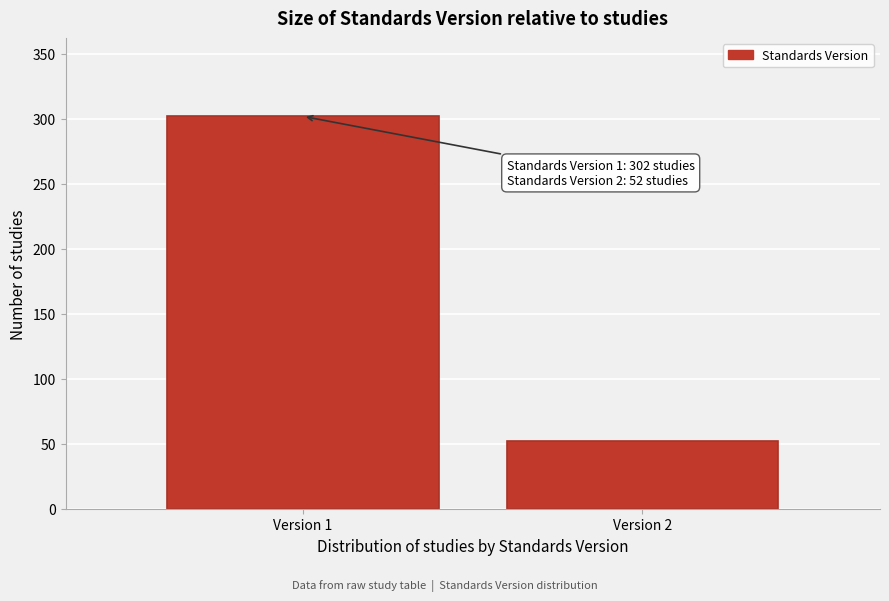

Reading left to right, what are all the values shown in this chart?

302	52